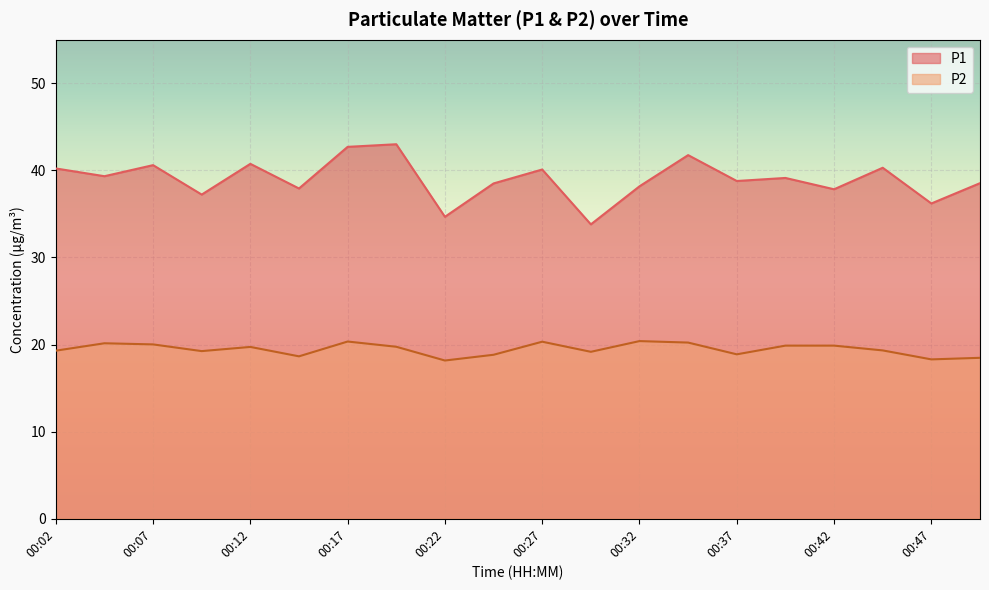

Reading left to right, list all the values displayed in this chart.

P1: 40.2	39.3	40.6	37.2	40.8	37.9	42.7	43.0	34.7	38.5	40.1	33.8	38.2	41.8	38.8	39.1	37.8	40.3	36.2	38.5
P2: 19.3	20.1	20.0	19.2	19.7	18.6	20.4	19.8	18.2	18.8	20.3	19.2	20.4	20.2	18.9	19.9	19.9	19.3	18.3	18.5